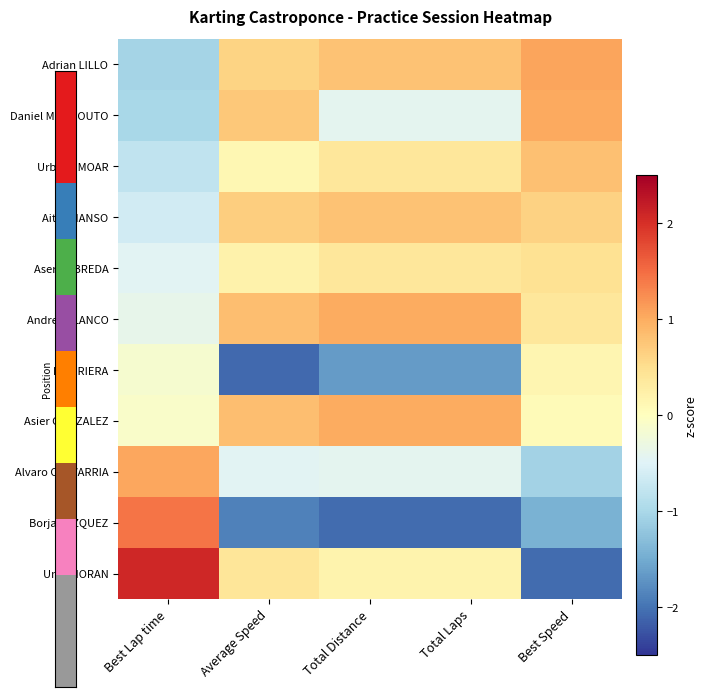

Reading left to right, extract all data points from this chart.

Adrian LILLO: Best Lap time=-1.0	Average Speed=0.6	Total Distance=0.8	Total Laps=0.8	Best Speed=1.1
Daniel MONTOUTO: Best Lap time=-1.0	Average Speed=0.7	Total Distance=-0.4	Total Laps=-0.4	Best Speed=1.0
Urbeitz MOAR: Best Lap time=-0.8	Average Speed=0.1	Total Distance=0.4	Total Laps=0.4	Best Speed=0.8
Aitor MANSO: Best Lap time=-0.6	Average Speed=0.7	Total Distance=0.8	Total Laps=0.8	Best Speed=0.6
Aser NEBREDA: Best Lap time=-0.5	Average Speed=0.2	Total Distance=0.4	Total Laps=0.4	Best Speed=0.5
Andres BLANCO: Best Lap time=-0.4	Average Speed=0.8	Total Distance=1.0	Total Laps=1.0	Best Speed=0.4
Ivan RIERA: Best Lap time=-0.2	Average Speed=-2.1	Total Distance=-1.7	Total Laps=-1.7	Best Speed=0.1
Asier GONZALEZ: Best Lap time=-0.1	Average Speed=0.8	Total Distance=1.0	Total Laps=1.0	Best Speed=0.1
Alvaro OLAVARRIA: Best Lap time=1.0	Average Speed=-0.5	Total Distance=-0.4	Total Laps=-0.4	Best Speed=-1.1
Borja VAZQUEZ: Best Lap time=1.4	Average Speed=-1.9	Total Distance=-2.1	Total Laps=-2.1	Best Speed=-1.4
Unai MORAN: Best Lap time=2.1	Average Speed=0.4	Total Distance=0.2	Total Laps=0.2	Best Speed=-2.1